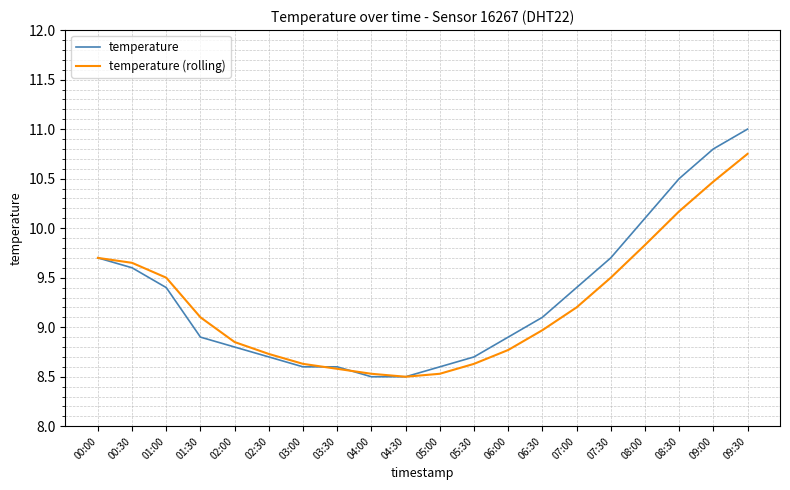

Which label corresponds to the largest value in the chart?

09:30